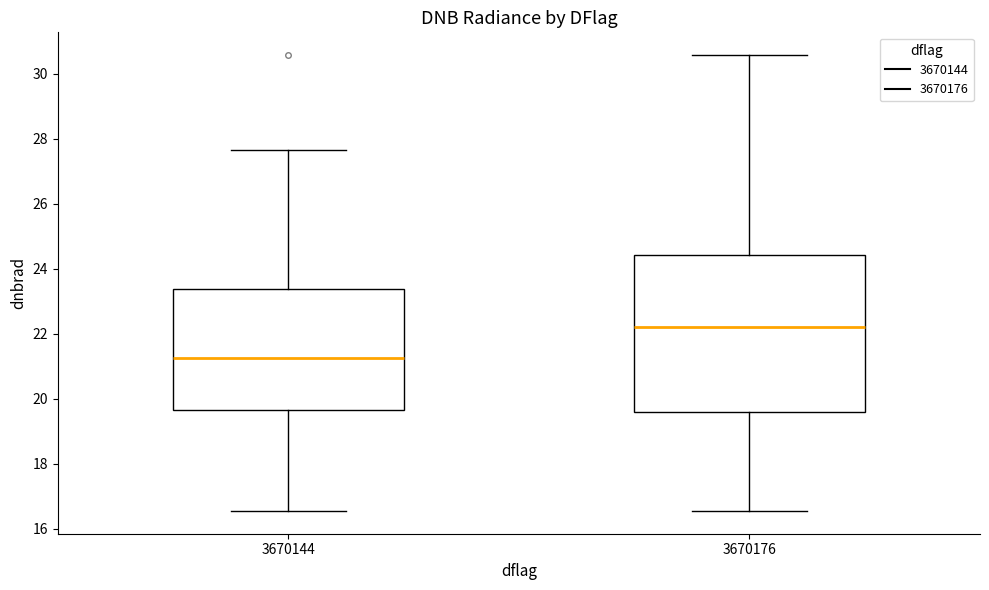

Comparing the boxes themselves (not the whiskers), which one is the tallest?

3670176